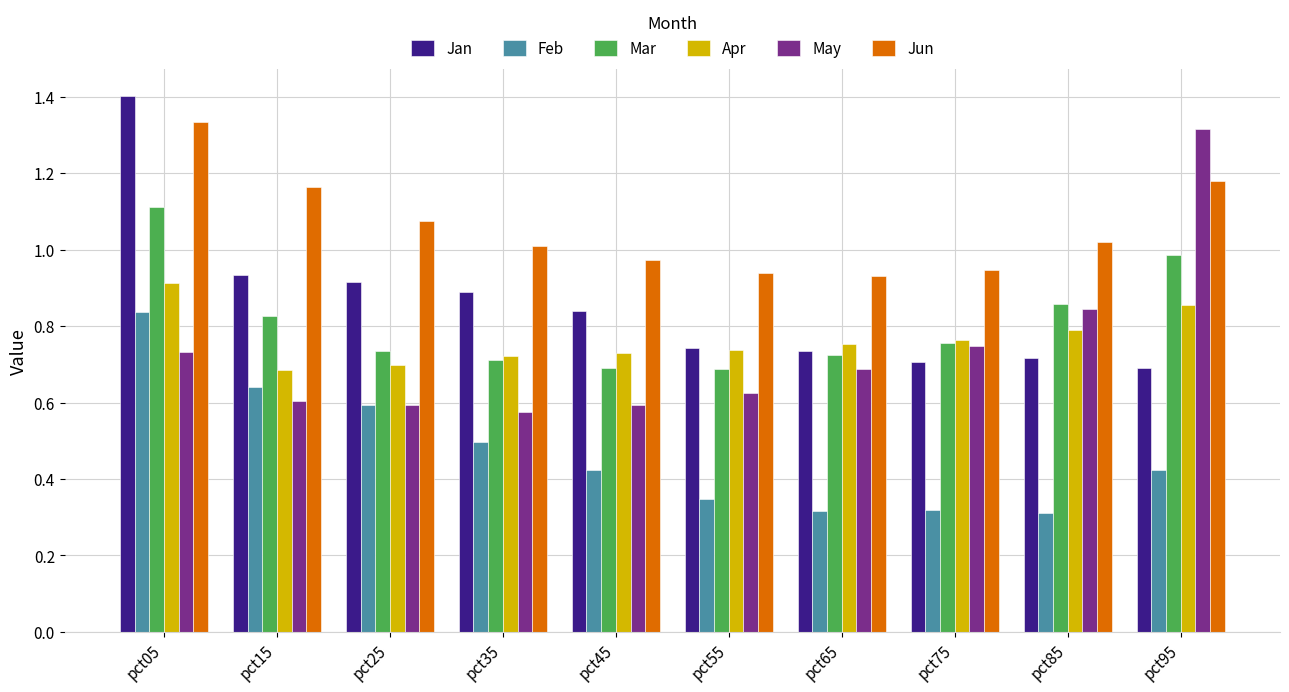

What is the sum of the Jan values at pct65 and pct95?

1.4